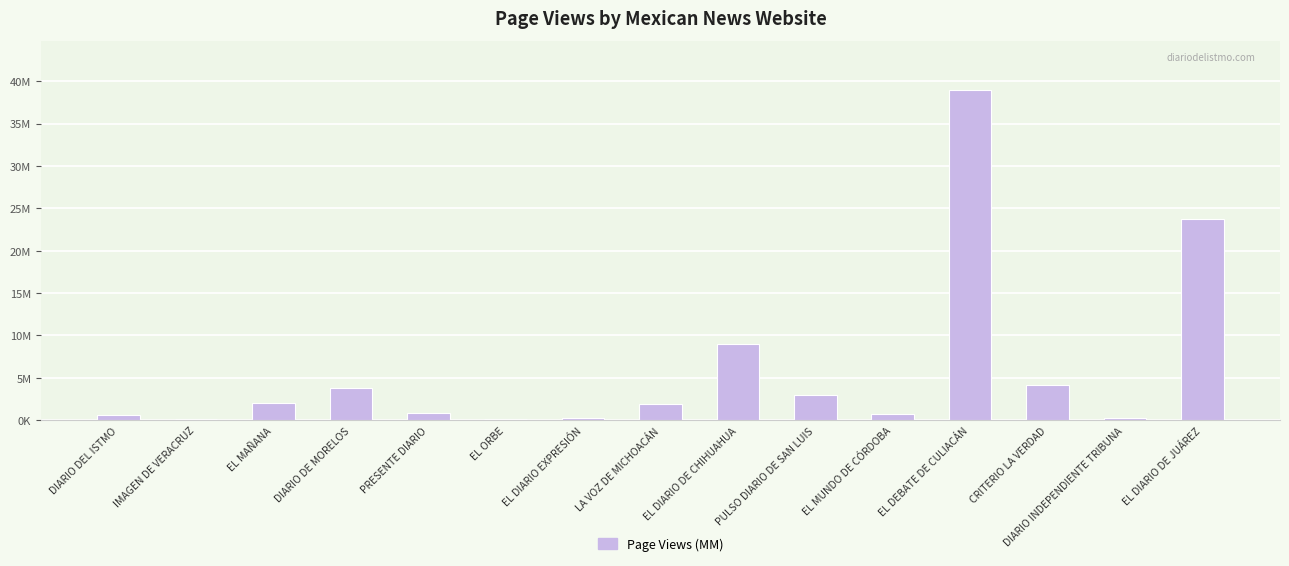

What is the label of the 14th bar from the right?

IMAGEN DE VERACRUZ